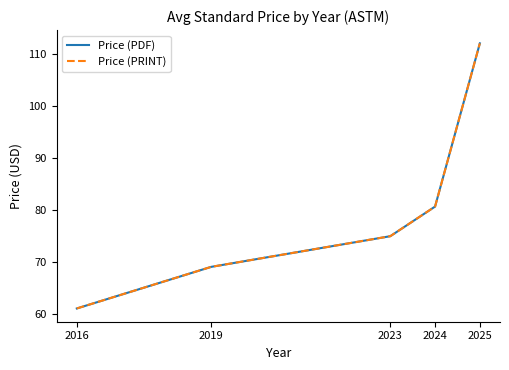

Is the value of Price (PRINT) at 2025 greater than the value of Price (PDF) at 2016?

Yes